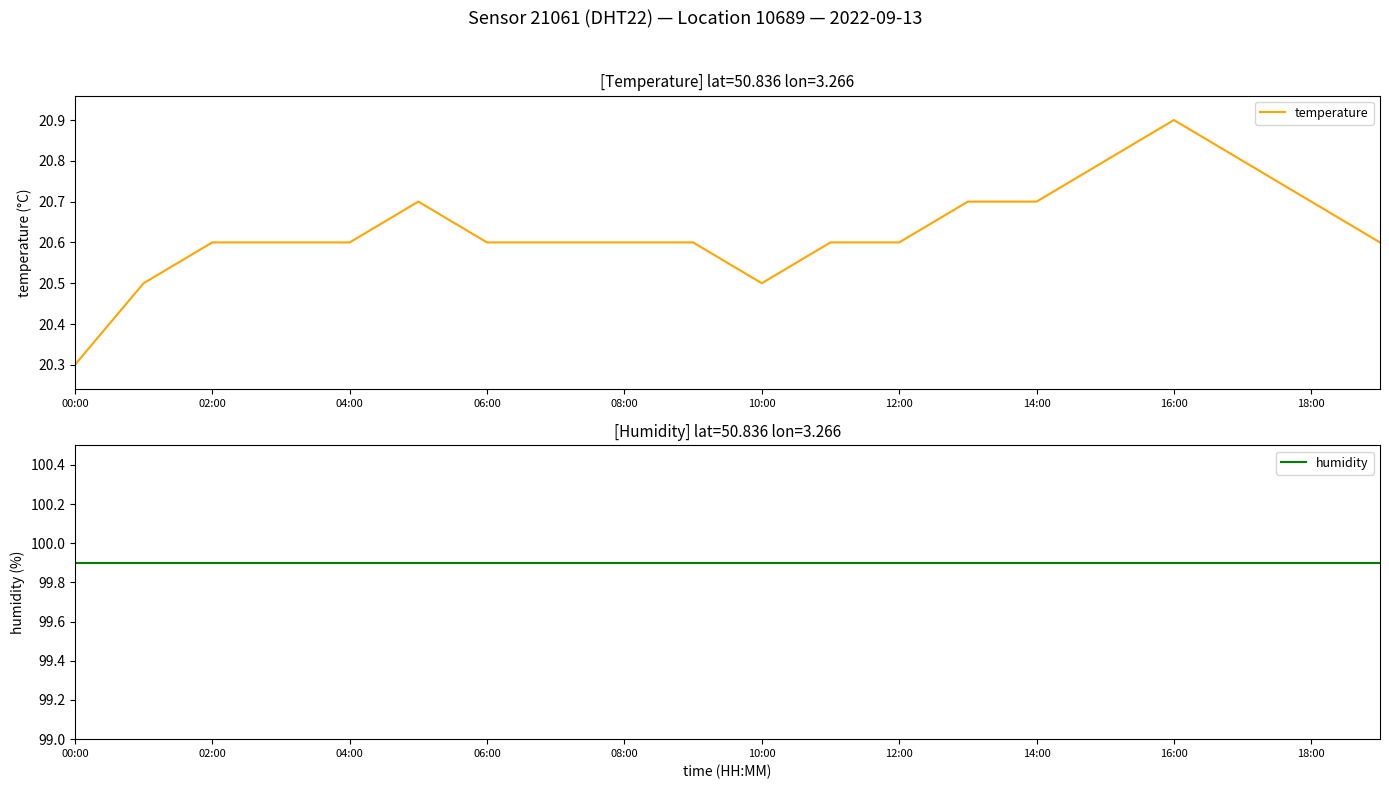

True or false: humidity and temperature cross at least once.

False